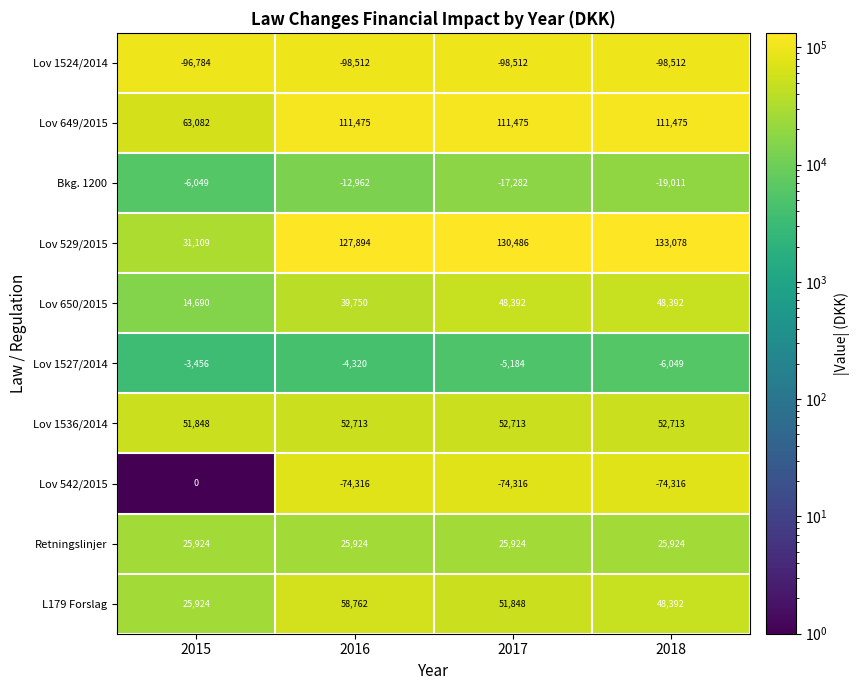

At 2016, list the series in order from smallest to largest.

Lov 1524/2014, Lov 542/2015, Bkg. 1200, Lov 1527/2014, Retningslinjer, Lov 650/2015, Lov 1536/2014, L179 Forslag, Lov 649/2015, Lov 529/2015